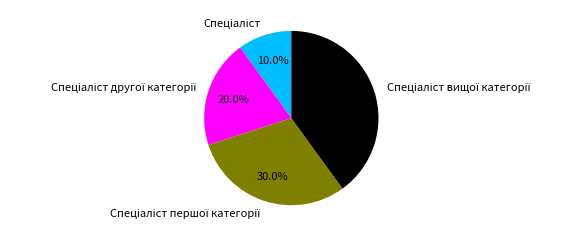

Does any single category account for the majority?

No